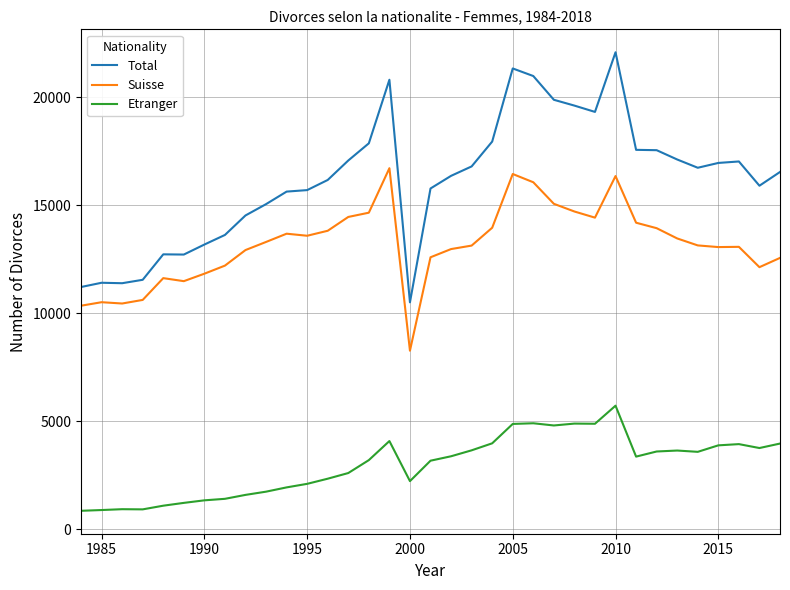

What is the highest value of the Etranger series?

5728